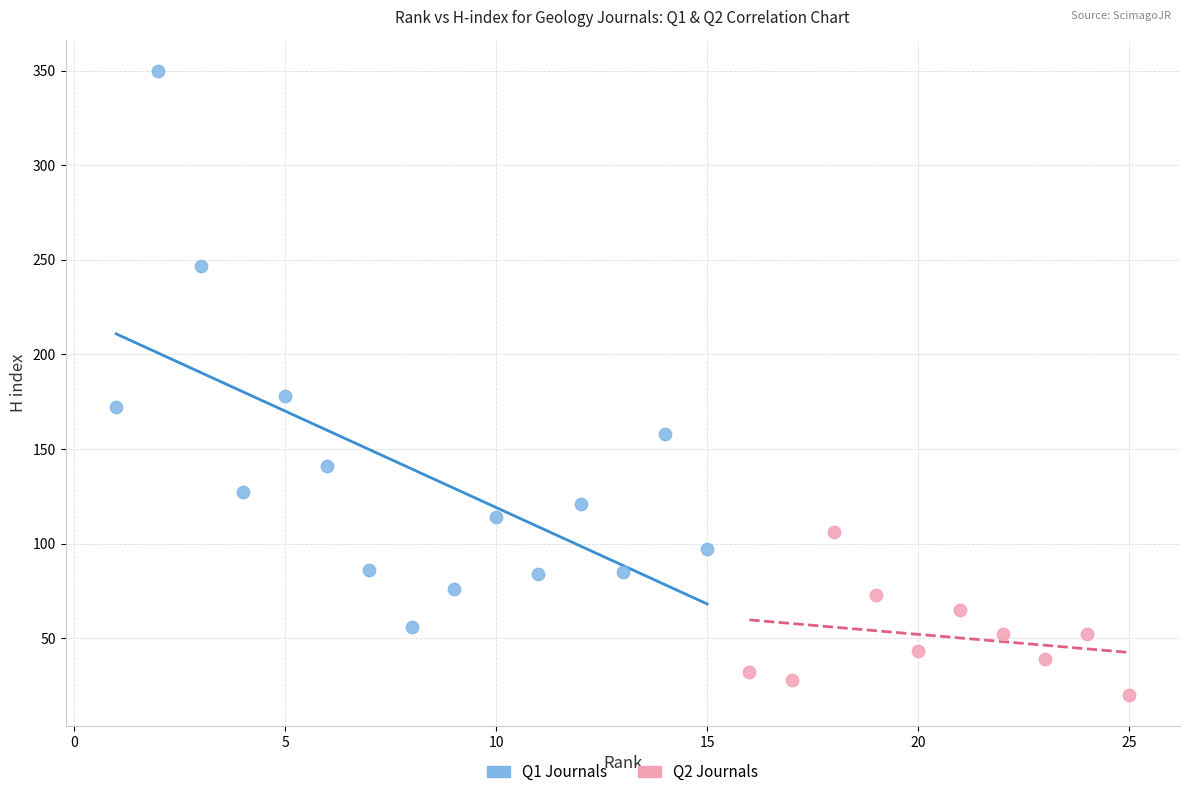

Which series contains the lowest Y value?

Q2 Journals